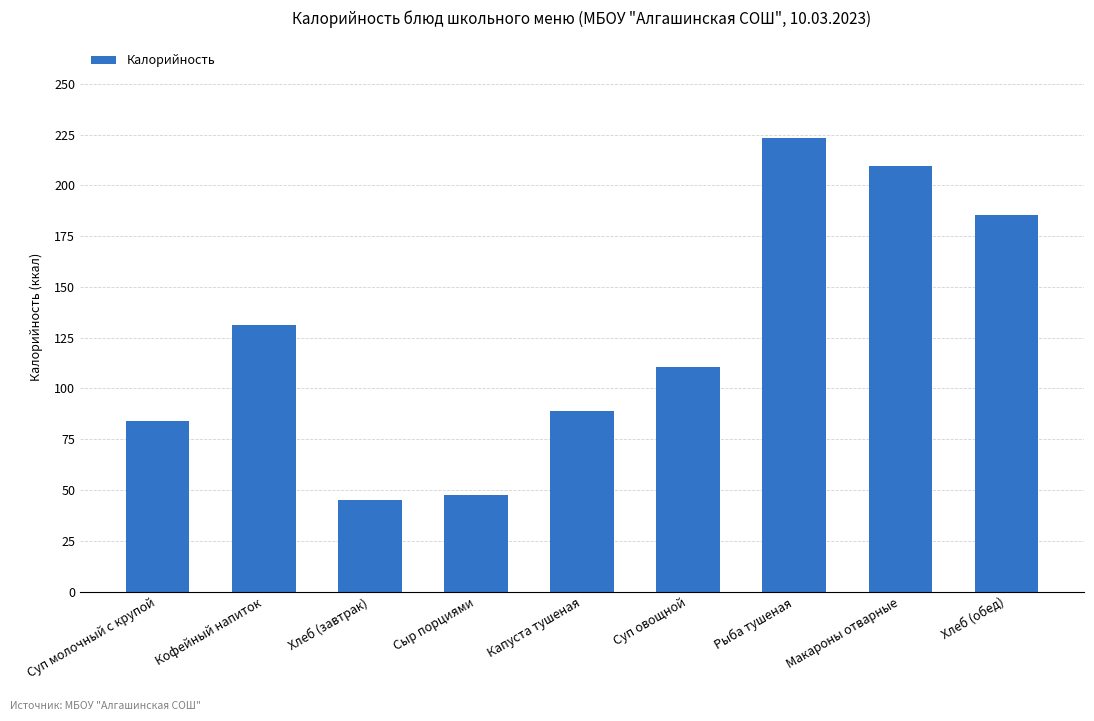

Rank the categories by value from highest to lowest.

Рыба тушеная, Макароны отварные, Хлеб (обед), Кофейный напиток, Суп овощной, Капуста тушеная, Суп молочный с крупой, Сыр порциями, Хлеб (завтрак)